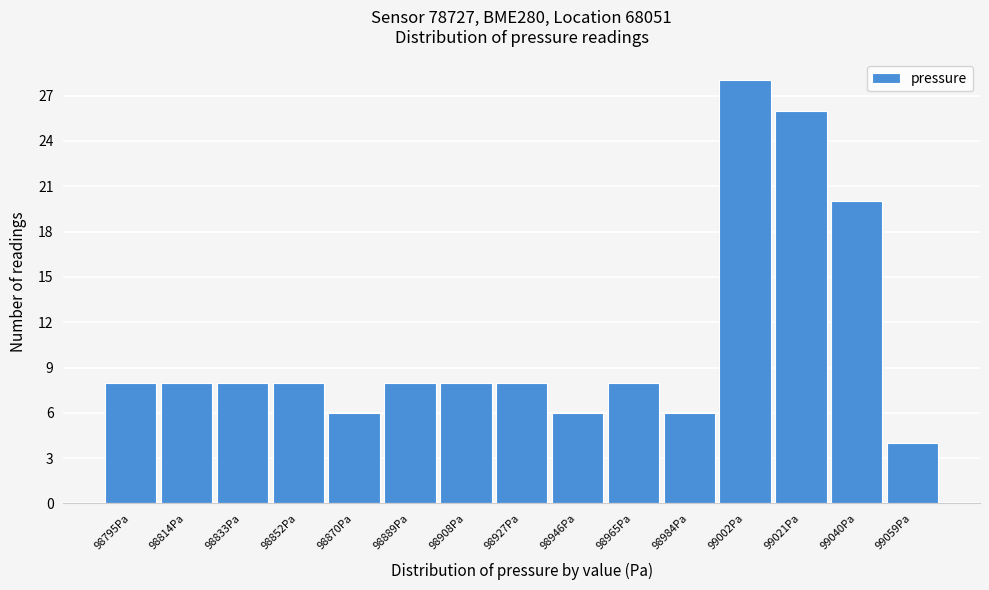

Reading right to left, transcribe all the data shown in this chart.

4	20	26	28	6	8	6	8	8	8	6	8	8	8	8